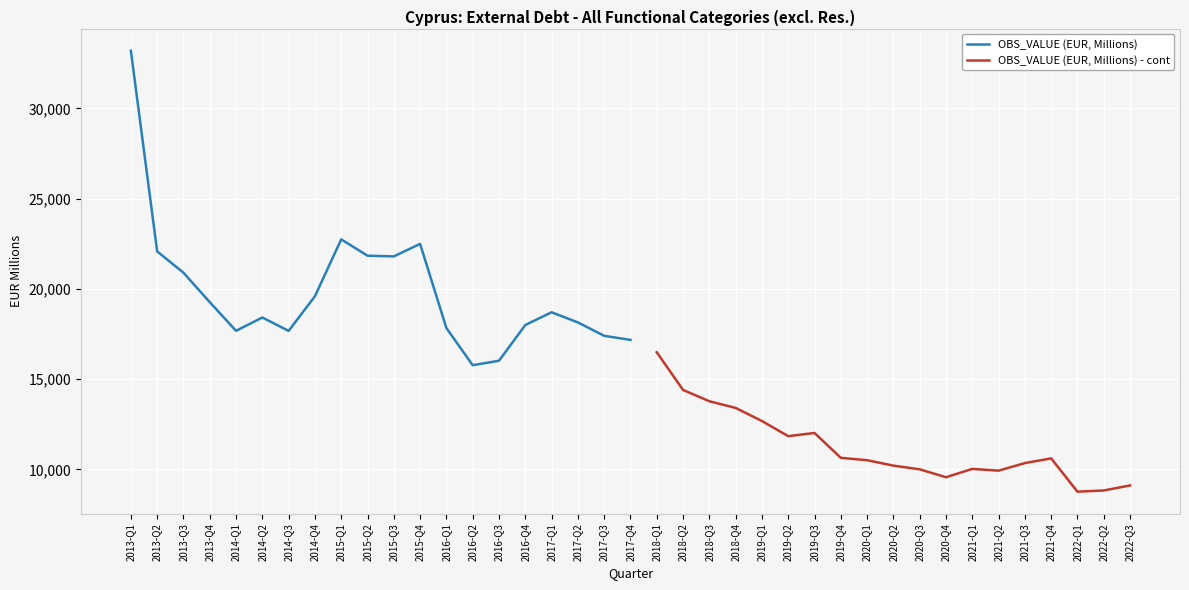

What is the difference between the values at 2016-Q1 and 2013-Q2?

4245